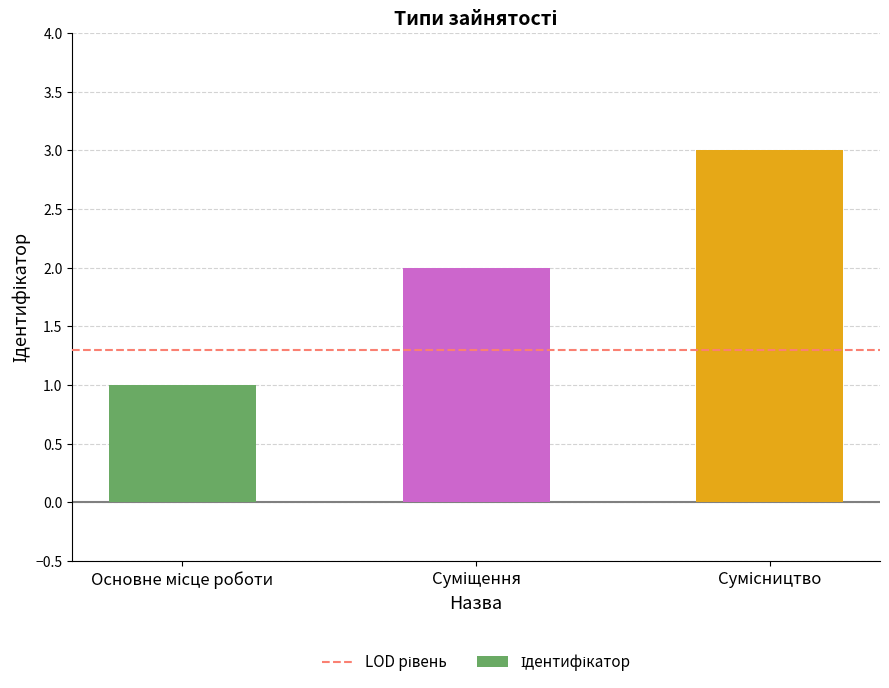

What is the difference between the maximum and minimum values?

2